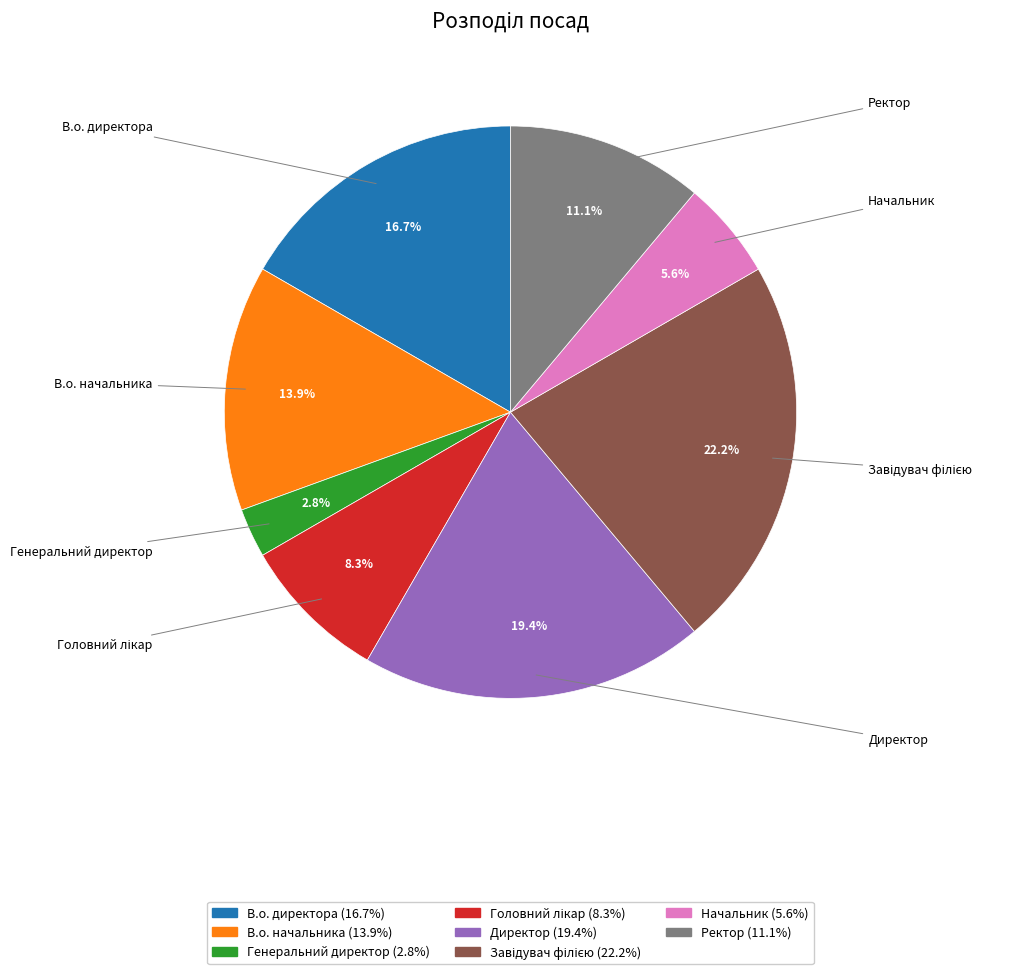

True or false: В.о. начальника accounts for 23% of the total.

False